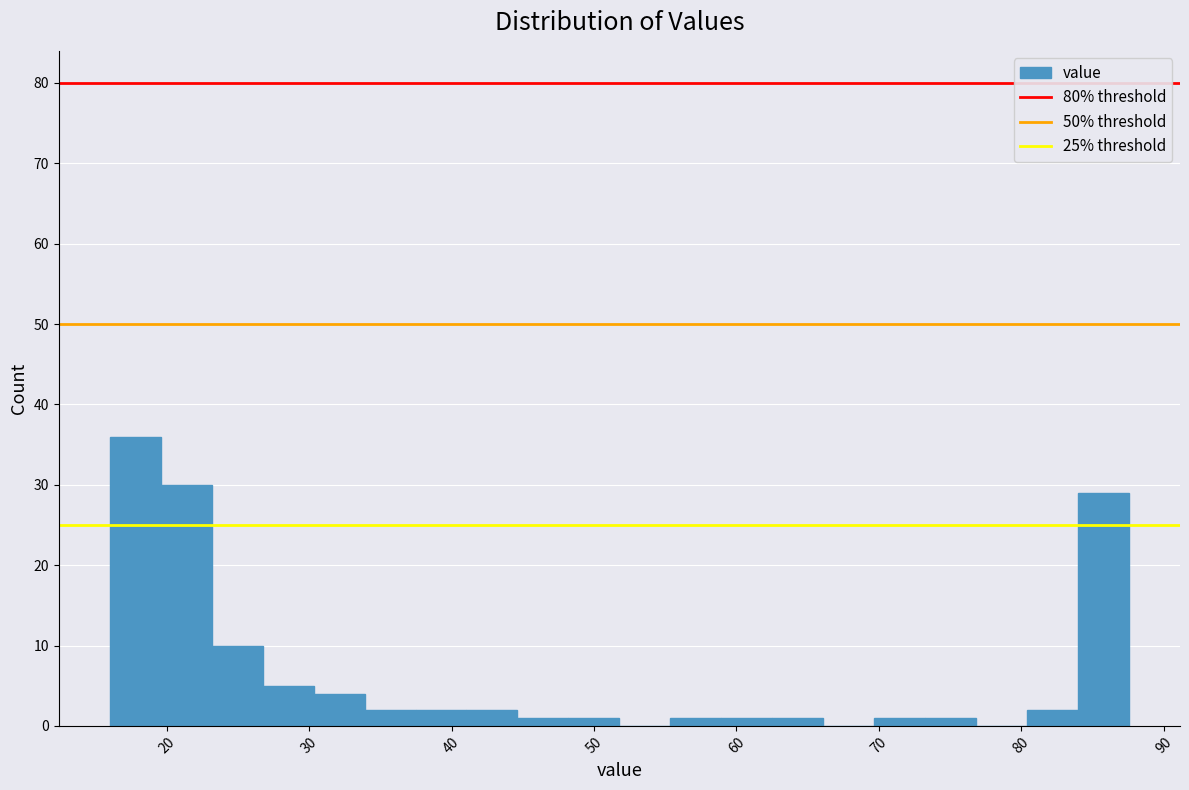

Read against the x-axis, roughly where is the centre of the tallest bar?

18